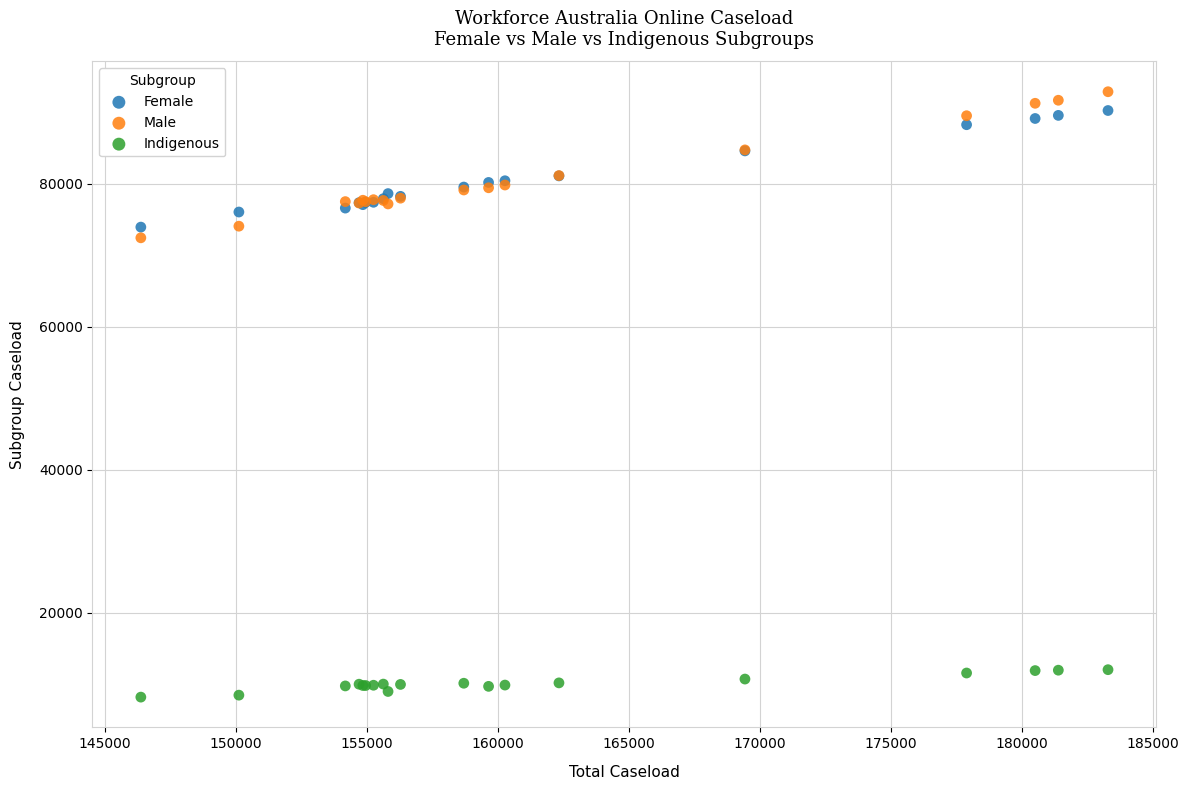

Which series reaches the minimum Y coordinate?

Indigenous